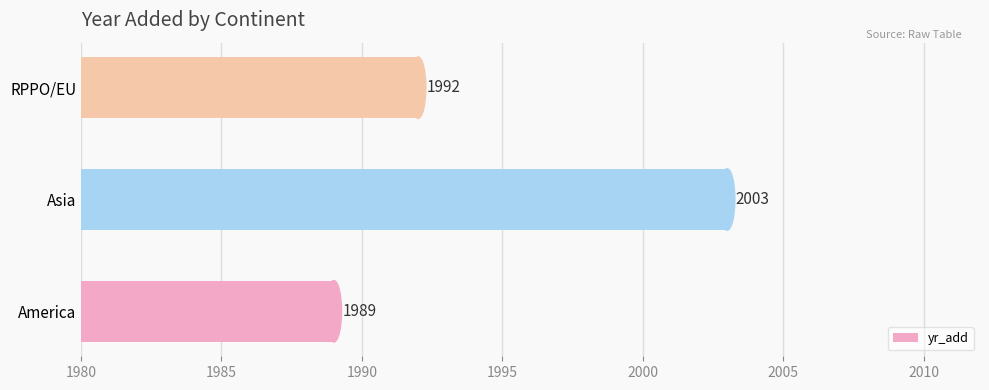

The value at RPPO/EU is 1992. True or false?

True